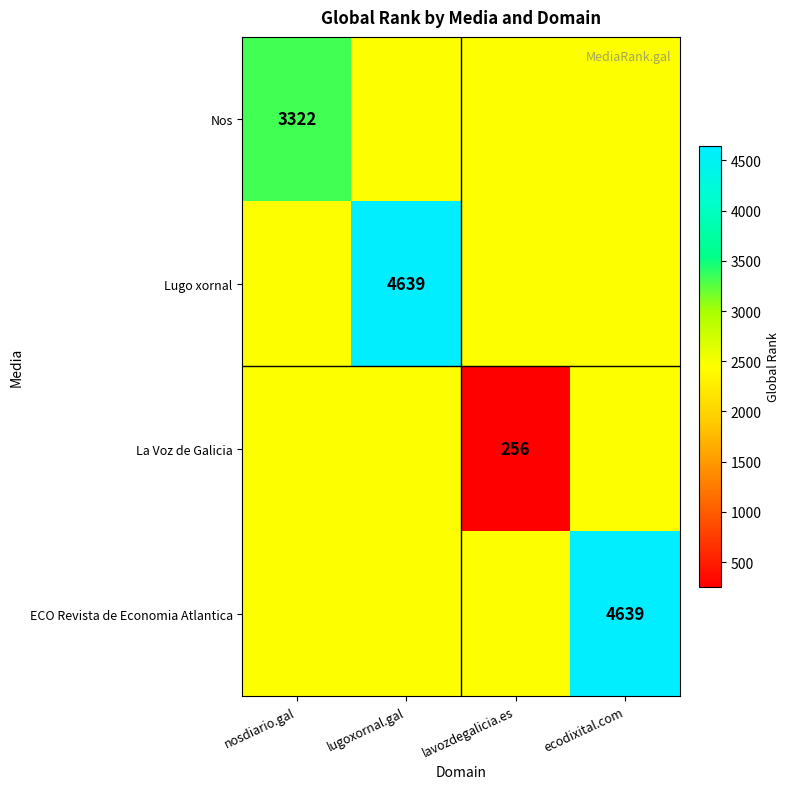

The value of ECO Revista de Economia Atlantica at ecodixital.com is 4639.0. True or false?

True